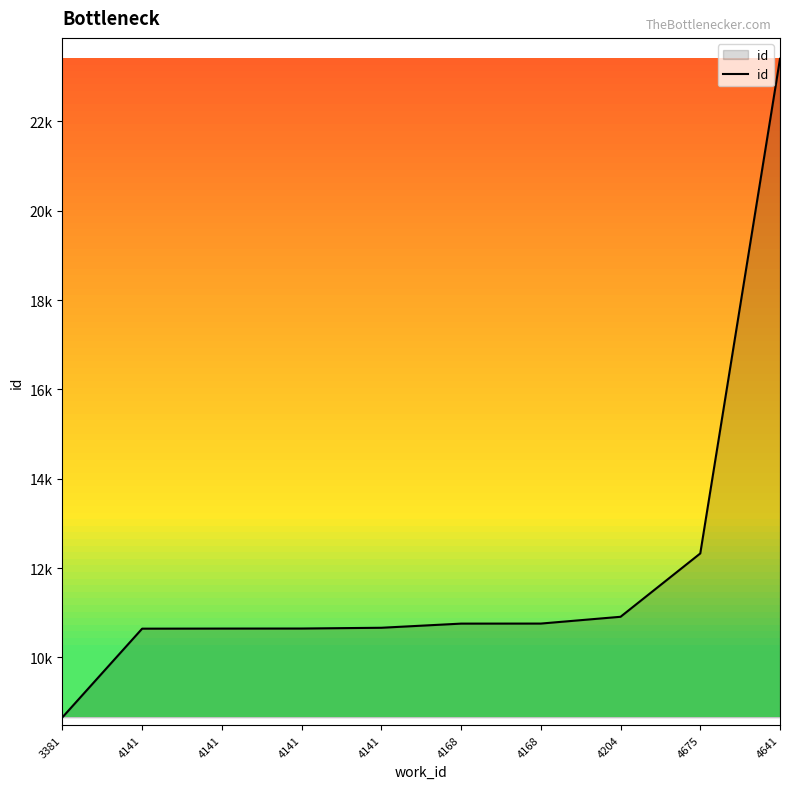

Does the chart display data point markers on the line(s)?

No